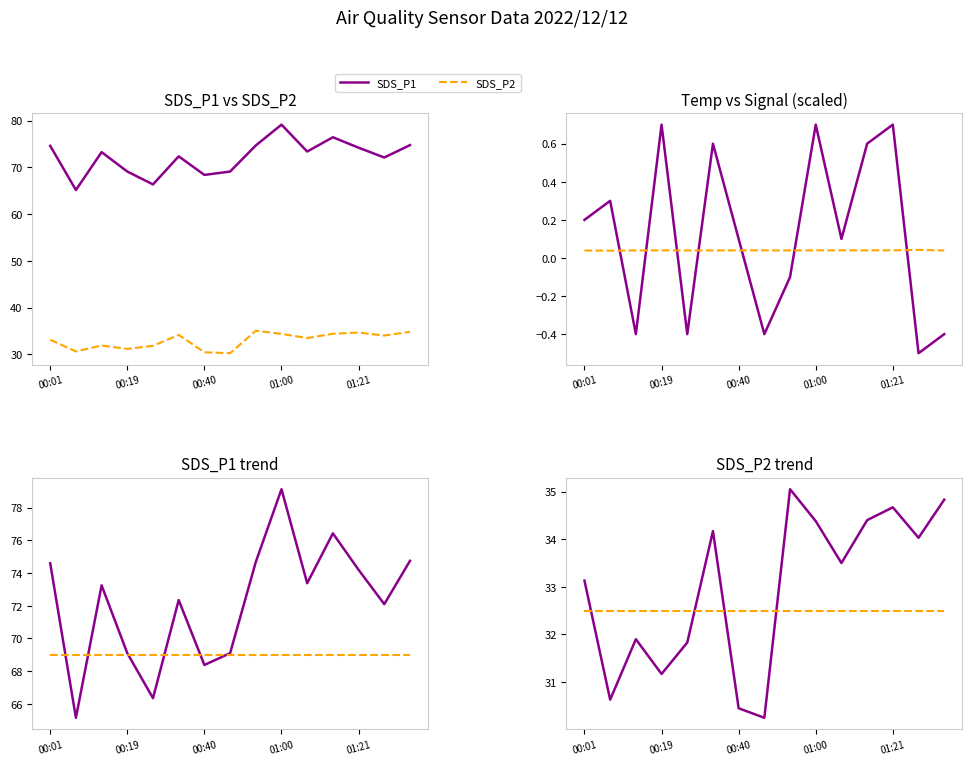

At which category is the sum across all series the highest?

01:00